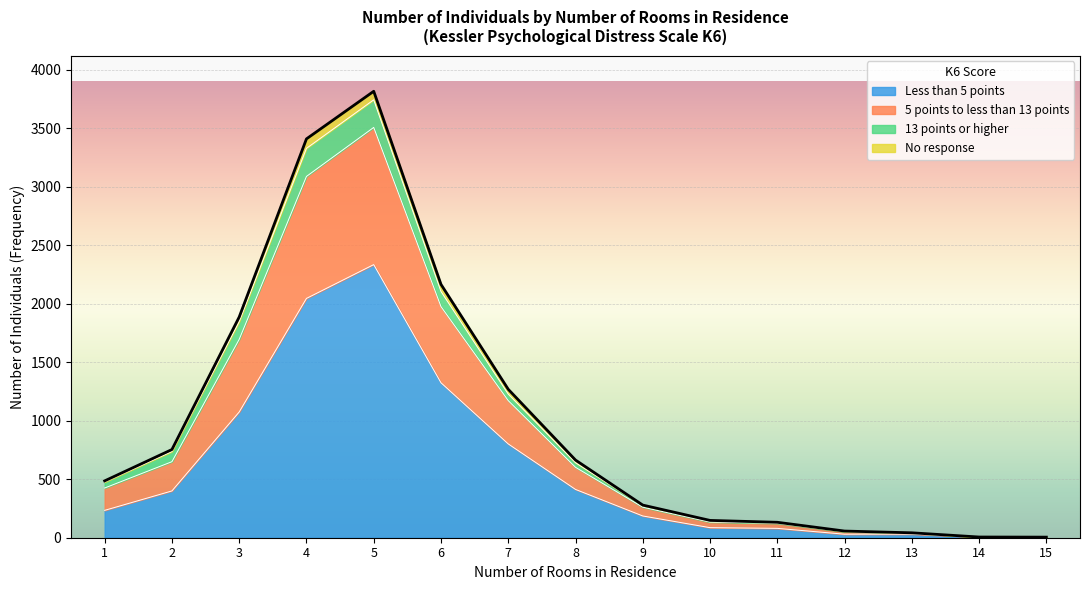

In Less than 5 points, how many points are higher than both neighbors (excluding endpoints)?

2